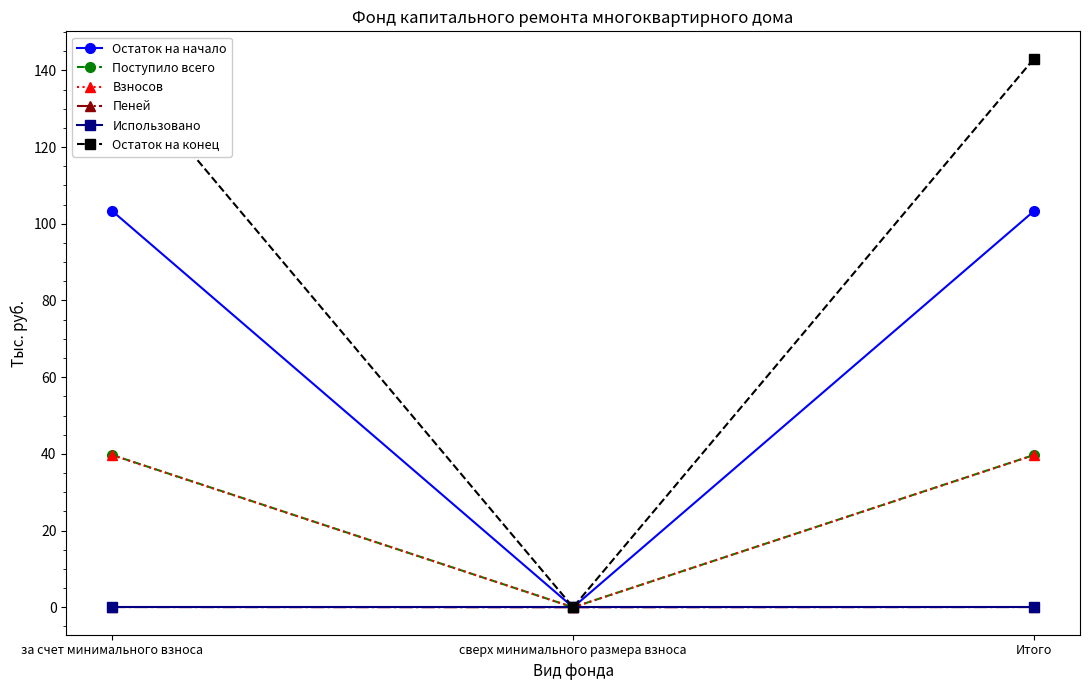

What is the greatest value displayed?

143.0